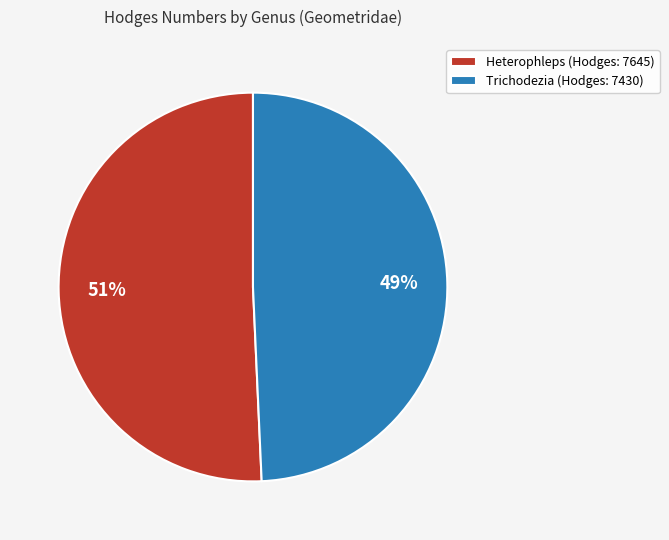

Combined, do Heterophleps (Hodges: 7645) and Trichodezia (Hodges: 7430) account for over 50%?

Yes